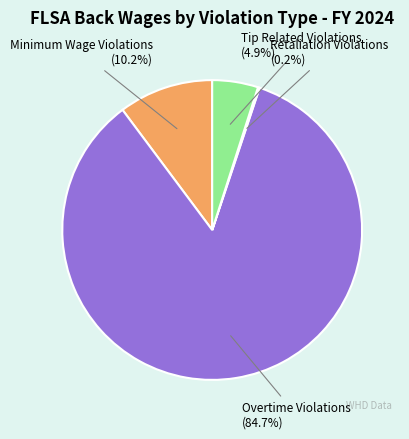

Which slice represents more than half of the pie?

Overtime Violations